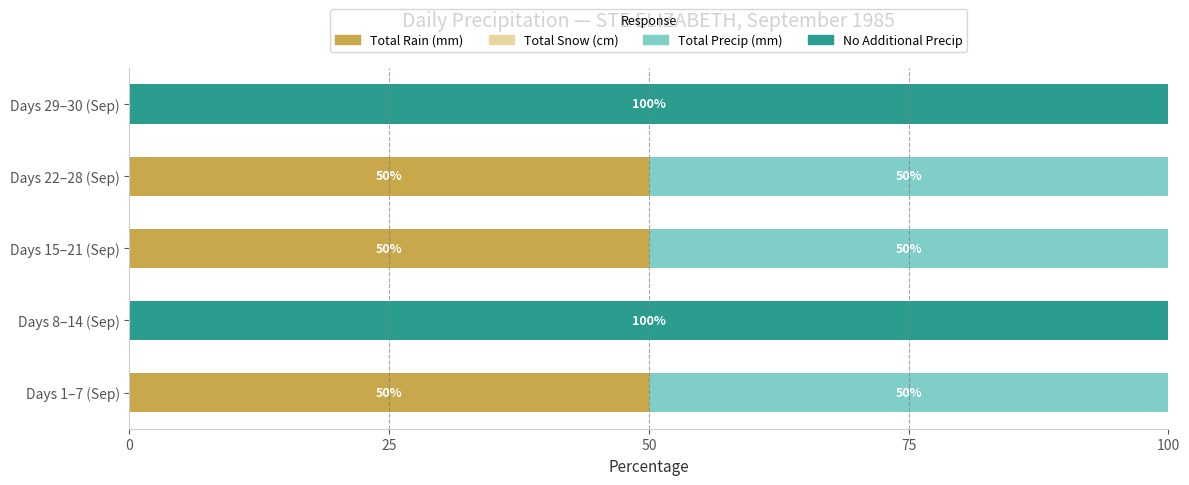

The value of Total Rain (mm) at Days 1–7 (Sep) is 76. True or false?

False